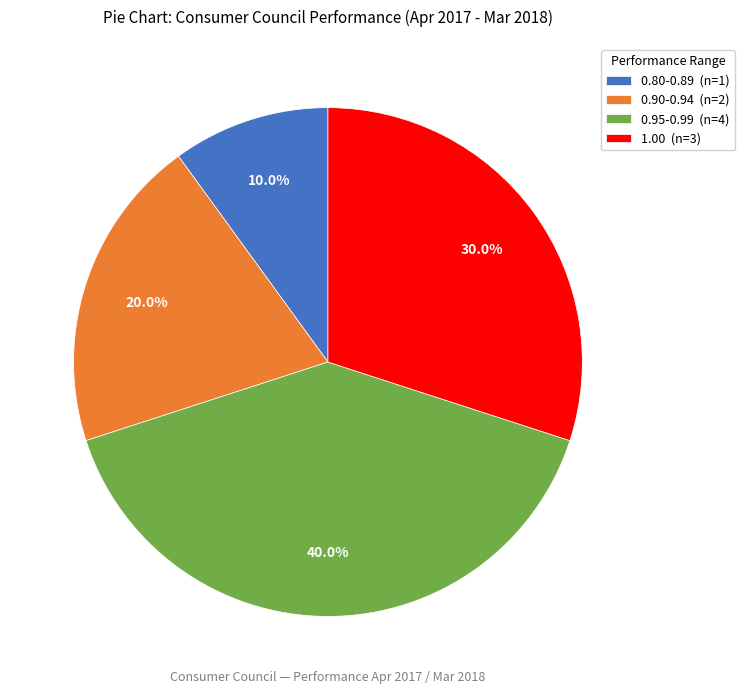

Is there any slice that represents more than half of the pie?

No